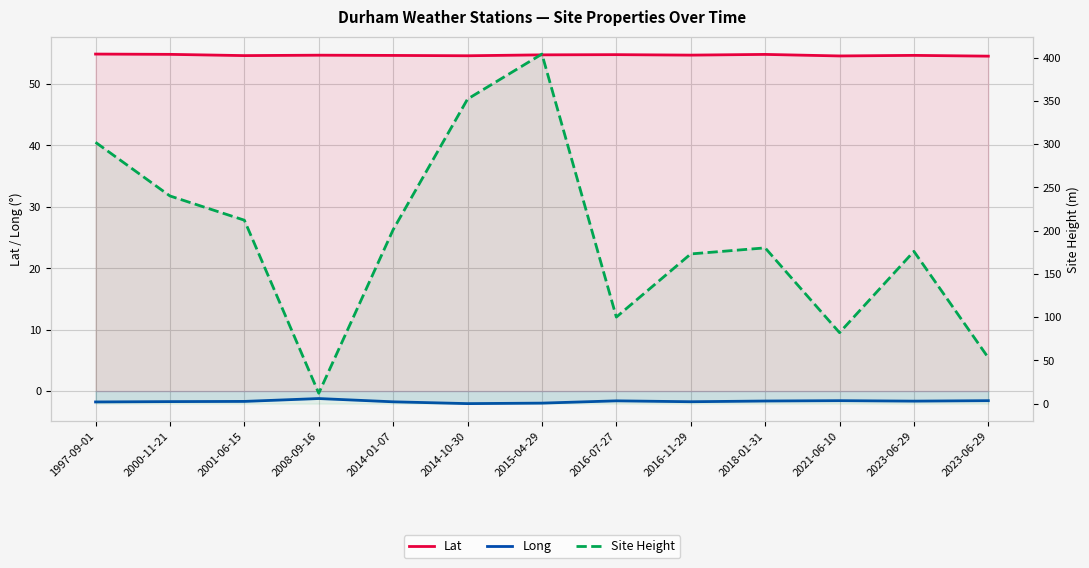

How many interior local peaks does the Lat series have?

4